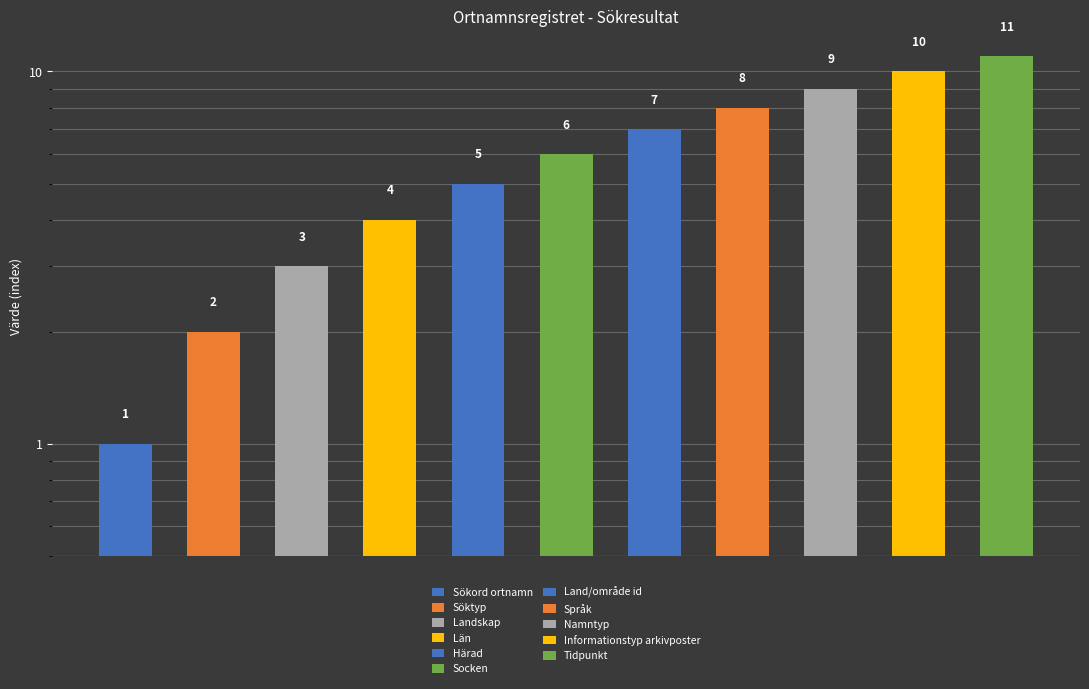

What is the difference between the maximum and minimum values?

10